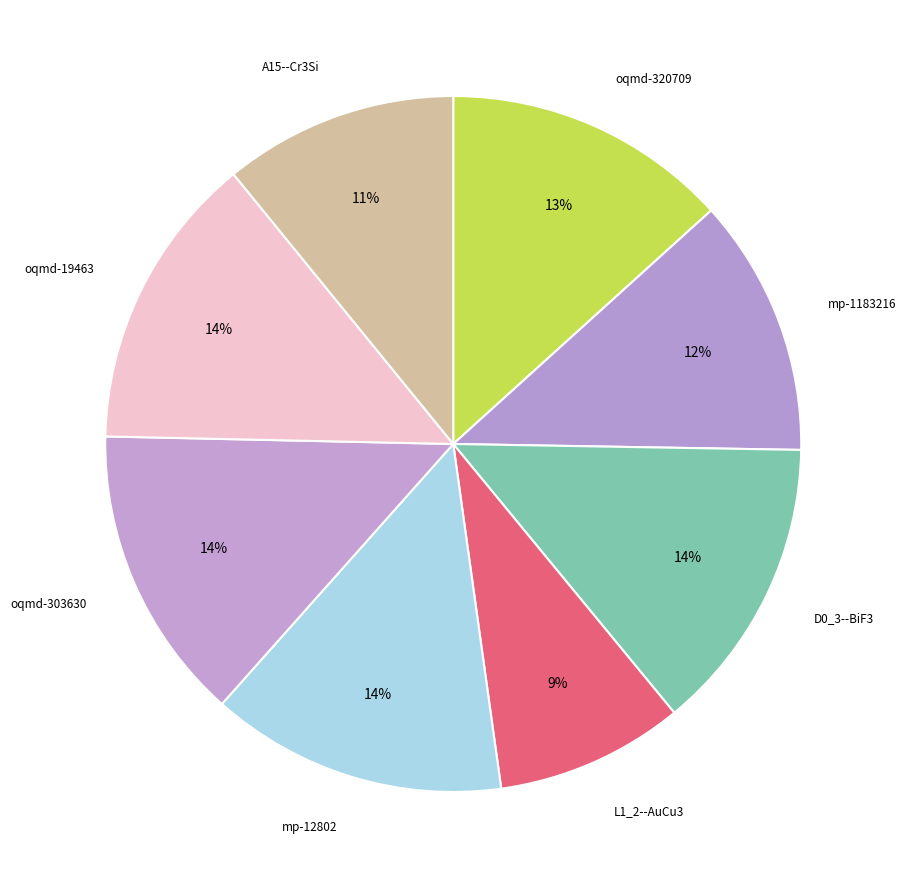

Count the number of slices in the pie.

8